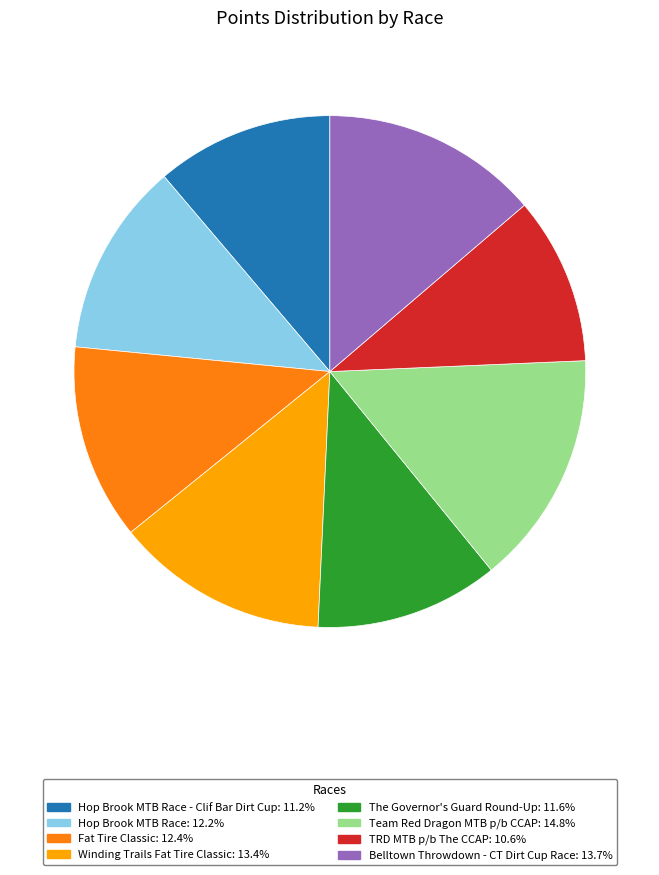

Does any single category account for the majority?

No